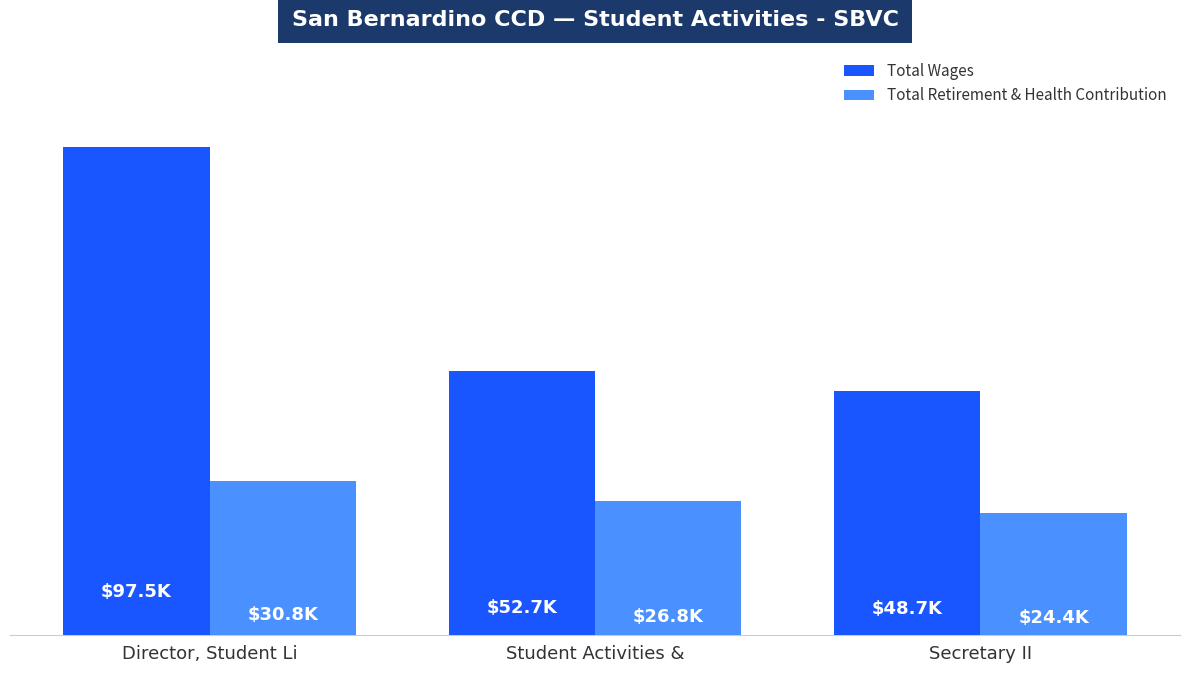

What is the minimum value for Total Retirement & Health Contribution?

24423